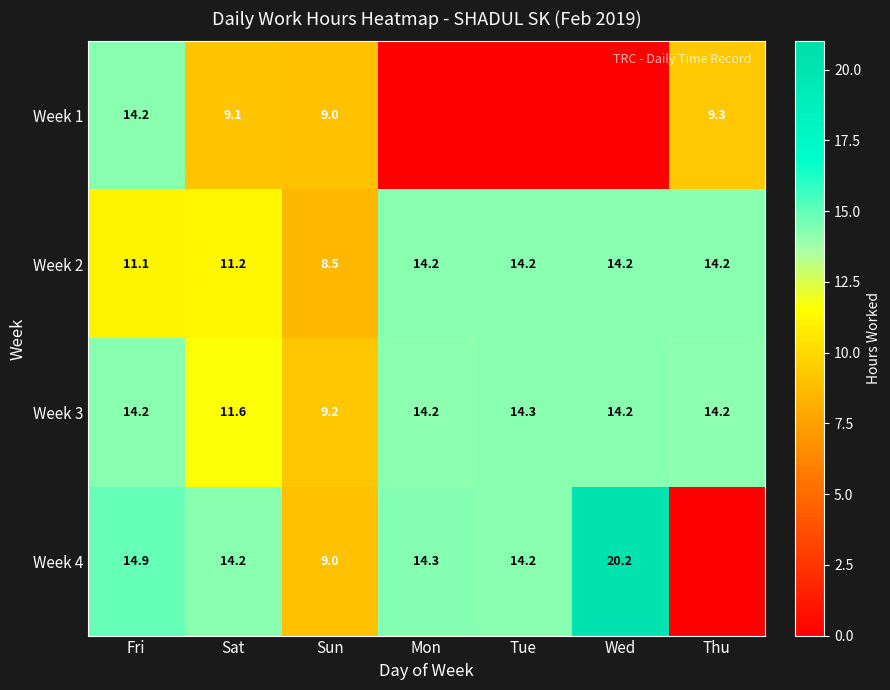

At which label is Week 3 closest to 11?

Sat